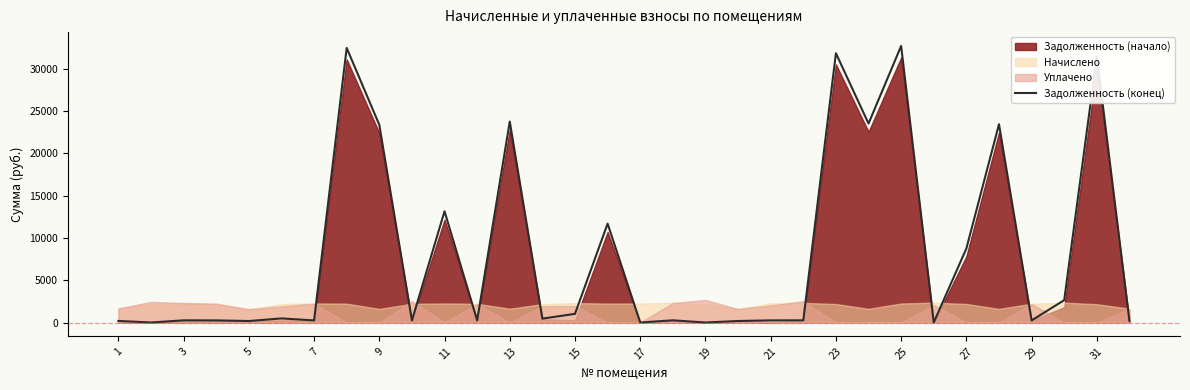

What is the maximum value for Задолженность (конец)?

32675.8